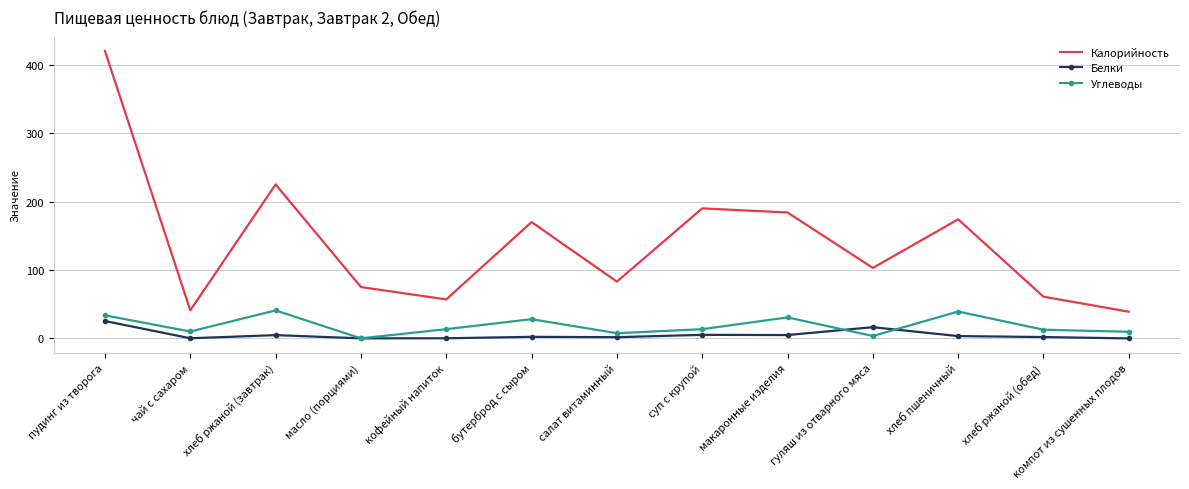

How many distinct data groups are displayed?

3